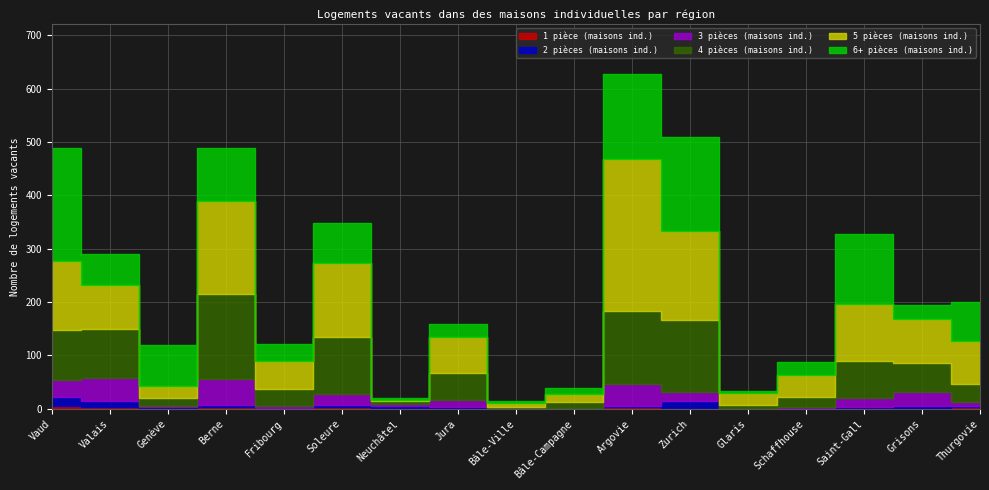

Reading right to left, transcribe all the data shown in this chart.

1 pièce (maisons ind.): Thurgovie=3	Grisons=0	Saint-Gall=1	Schaffhouse=0	Glaris=0	Zurich=1	Argovie=3	Bâle-Campagne=0	Bâle-Ville=0	Jura=0	Neuchâtel=2	Soleure=3	Fribourg=0	Berne=3	Genève=1	Valais=3	Vaud=6
2 pièces (maisons ind.): Thurgovie=2	Grisons=5	Saint-Gall=2	Schaffhouse=1	Glaris=0	Zurich=13	Argovie=3	Bâle-Campagne=0	Bâle-Ville=1	Jura=3	Neuchâtel=4	Soleure=4	Fribourg=2	Berne=5	Genève=2	Valais=11	Vaud=16
3 pièces (maisons ind.): Thurgovie=8	Grisons=27	Saint-Gall=17	Schaffhouse=2	Glaris=0	Zurich=17	Argovie=41	Bâle-Campagne=2	Bâle-Ville=0	Jura=13	Neuchâtel=3	Soleure=21	Fribourg=4	Berne=48	Genève=3	Valais=44	Vaud=32
4 pièces (maisons ind.): Thurgovie=33	Grisons=54	Saint-Gall=70	Schaffhouse=20	Glaris=8	Zurich=136	Argovie=136	Bâle-Campagne=11	Bâle-Ville=3	Jura=52	Neuchâtel=5	Soleure=106	Fribourg=32	Berne=160	Genève=14	Valais=91	Vaud=93
5 pièces (maisons ind.): Thurgovie=81	Grisons=83	Saint-Gall=106	Schaffhouse=40	Glaris=21	Zurich=166	Argovie=285	Bâle-Campagne=15	Bâle-Ville=7	Jura=66	Neuchâtel=2	Soleure=139	Fribourg=51	Berne=174	Genève=23	Valais=84	Vaud=130
6+ pièces (maisons ind.): Thurgovie=74	Grisons=26	Saint-Gall=131	Schaffhouse=24	Glaris=4	Zurich=176	Argovie=159	Bâle-Campagne=11	Bâle-Ville=3	Jura=25	Neuchâtel=4	Soleure=76	Fribourg=33	Berne=98	Genève=76	Valais=57	Vaud=211